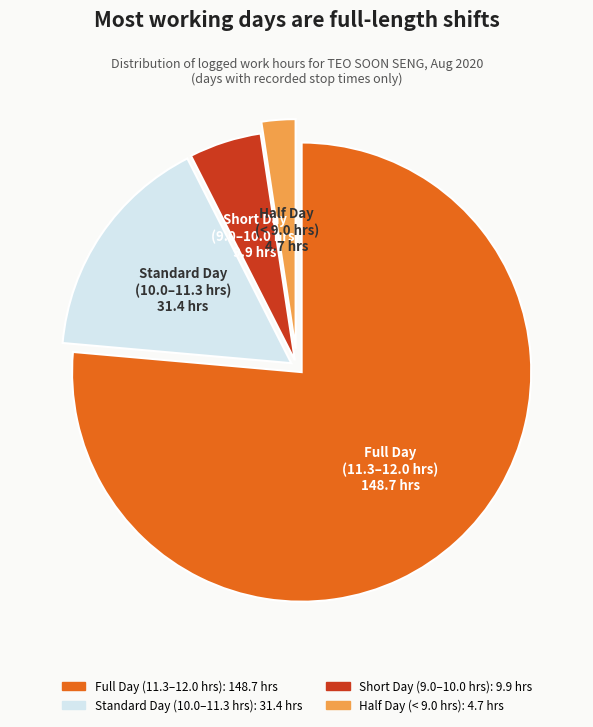

Is there any slice that represents more than half of the pie?

Yes